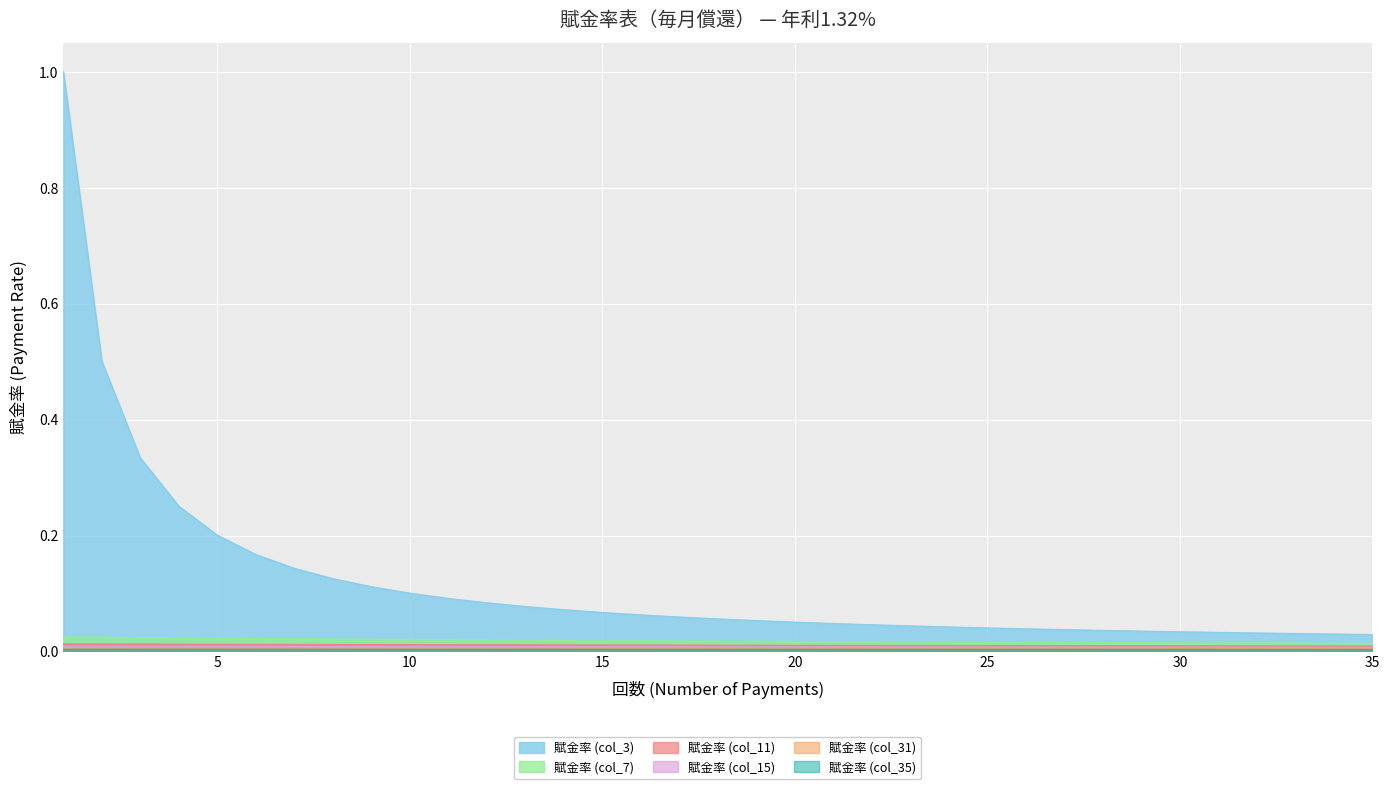

The value of 賦金率 (col_35) at 3 is 0.0. True or false?

False